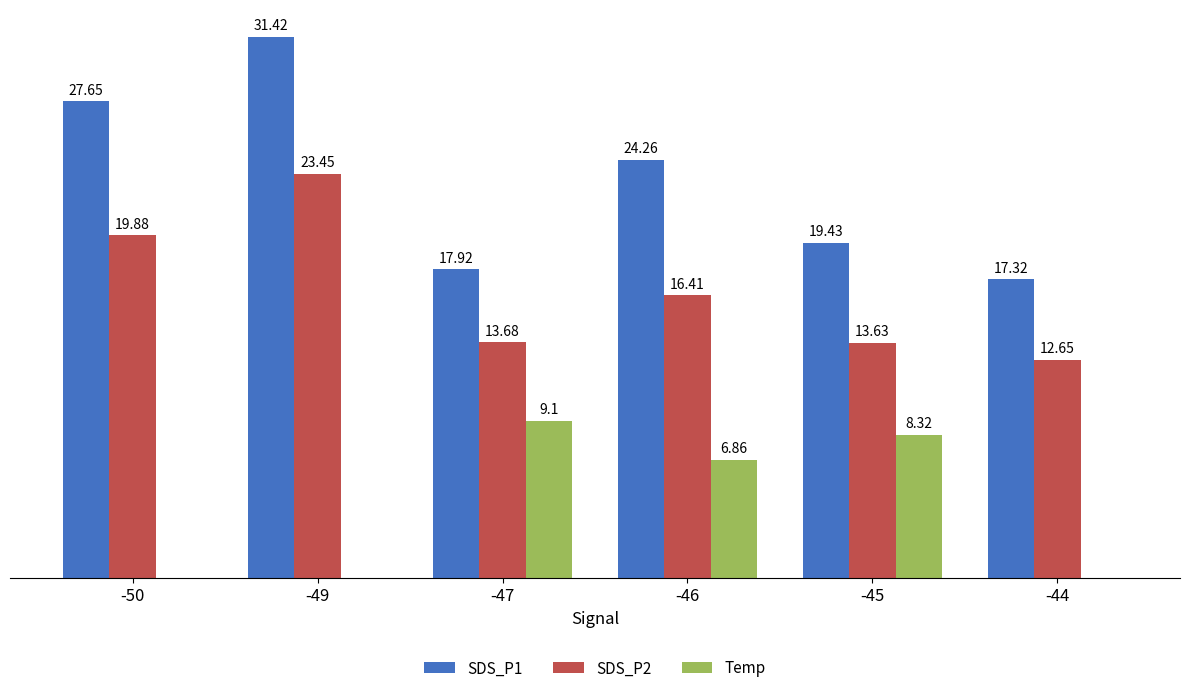

Between -49 and -45, which series saw the biggest shift?

SDS_P1